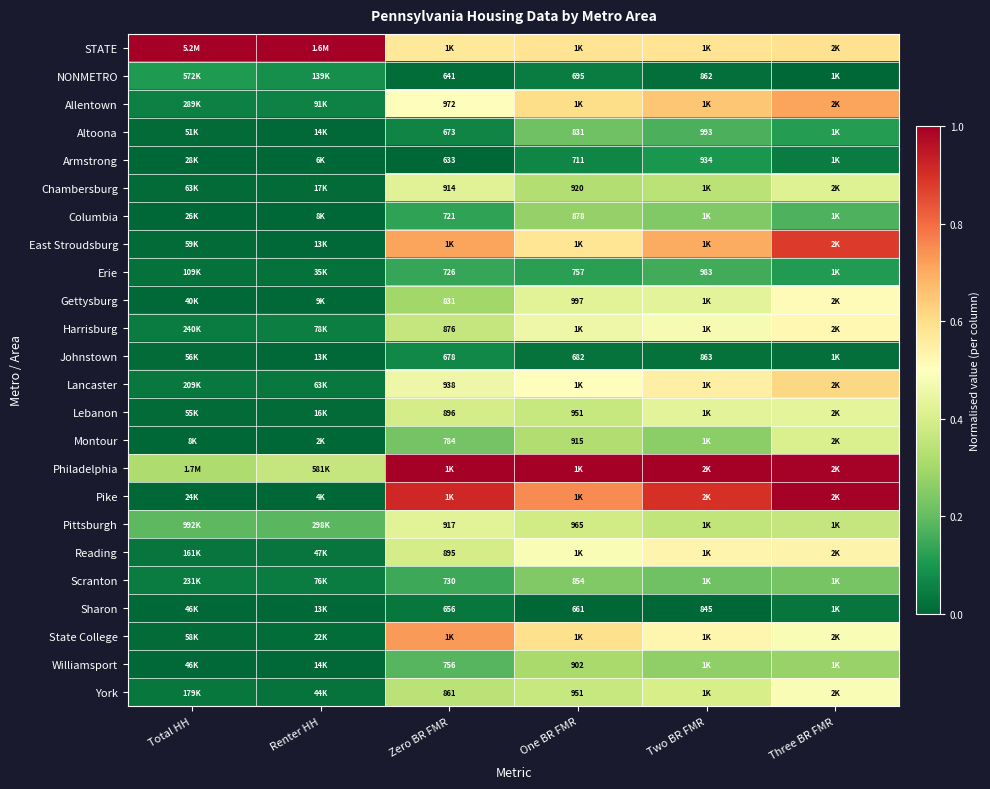

List the labels in order of STATE value, smallest first.

Zero BR FMR, Two BR FMR, One BR FMR, Three BR FMR, Total HH, Renter HH